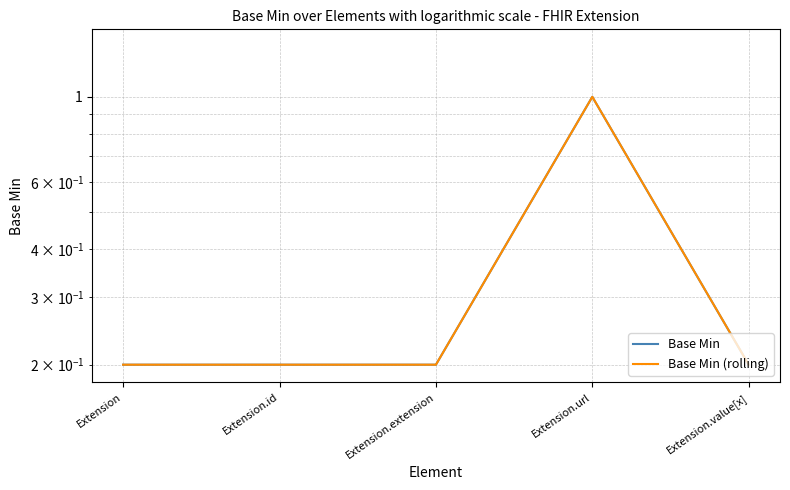

What is the label of the 1st point from the left?

Extension